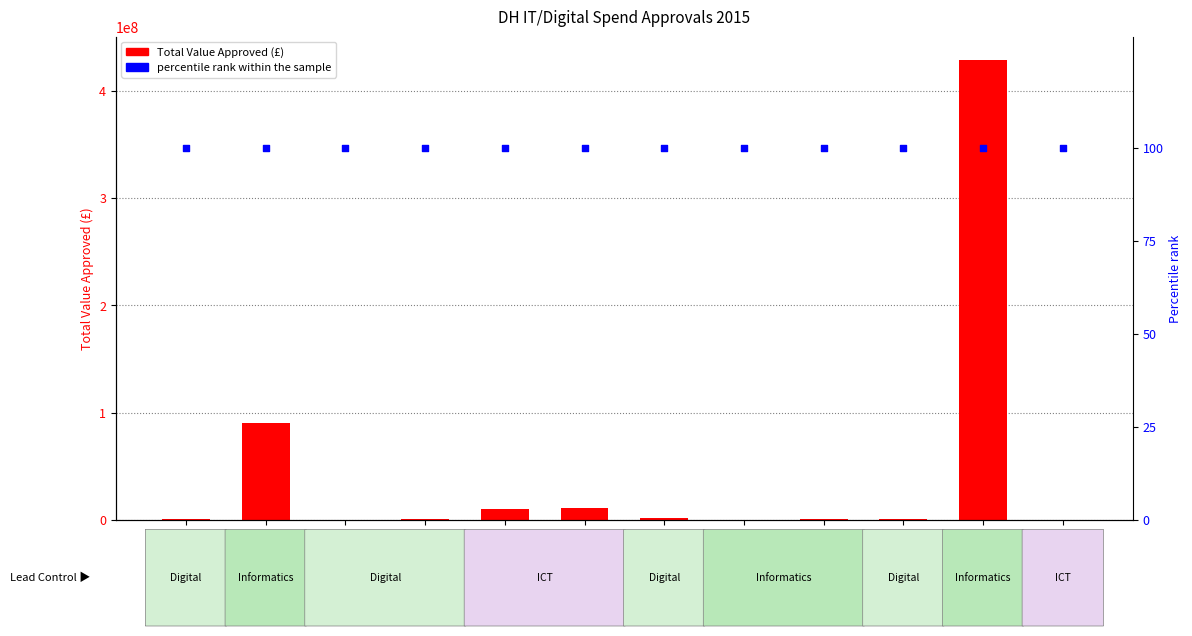

What are all the series names shown in the legend?

Total Value Approved, percentile rank within the sample